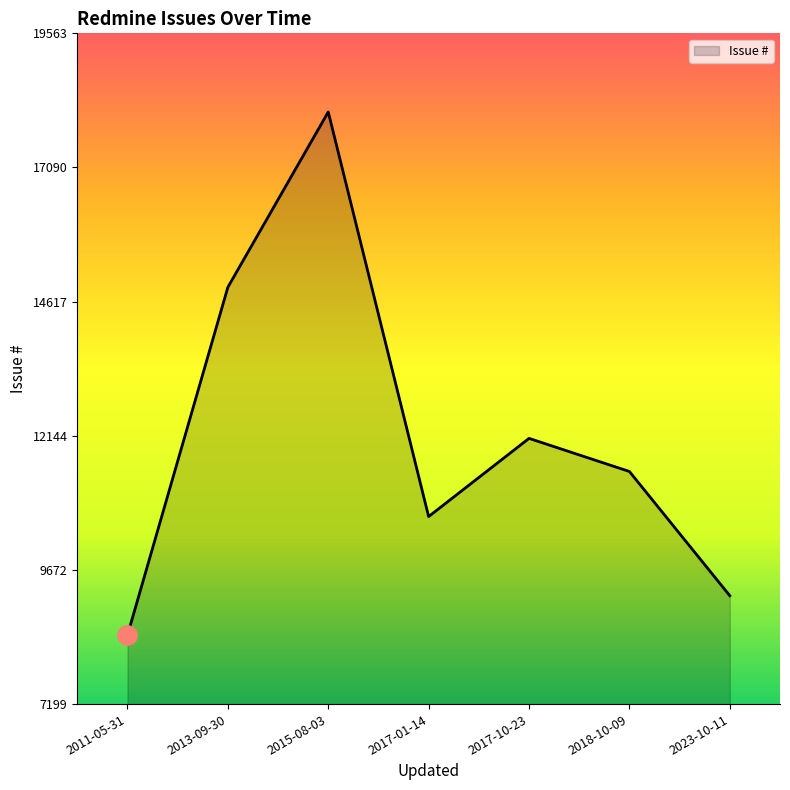

The chart shows a value of 5475 at 2018-10-09. True or false?

False